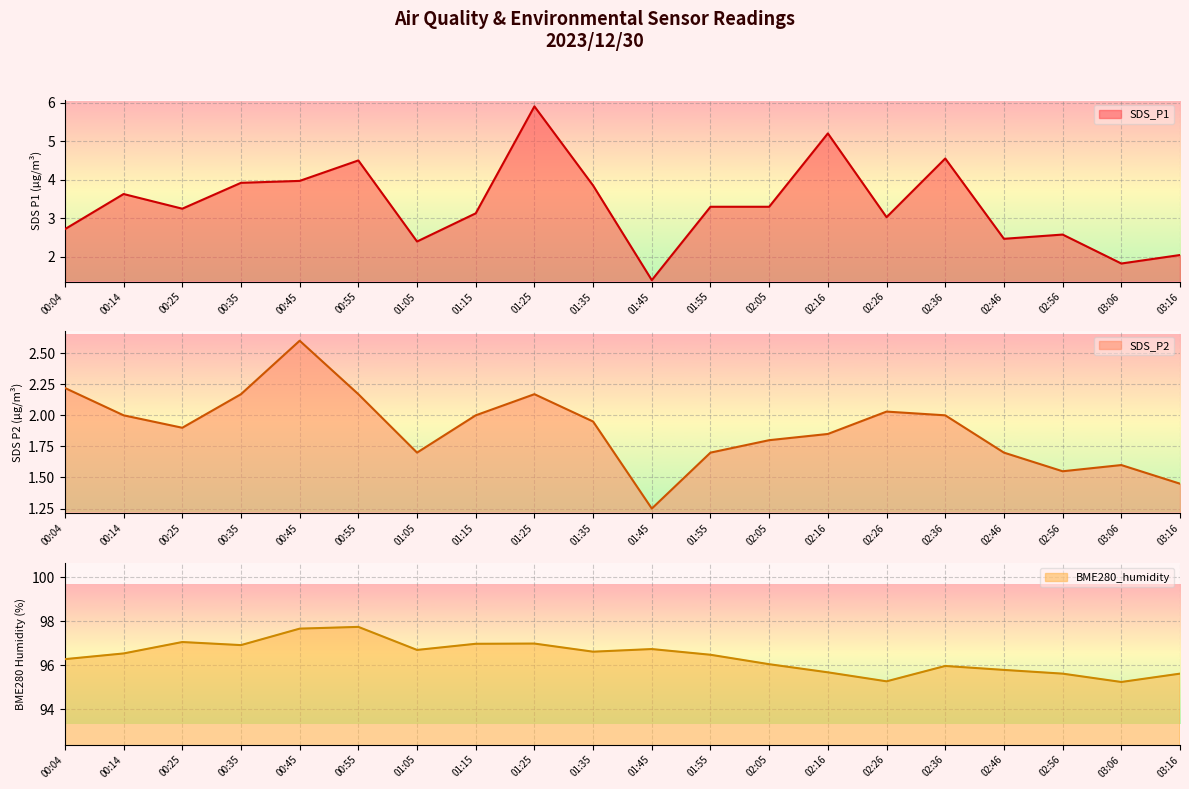

What is the value of the BME280_humidity point at the 5th from the left?

97.7